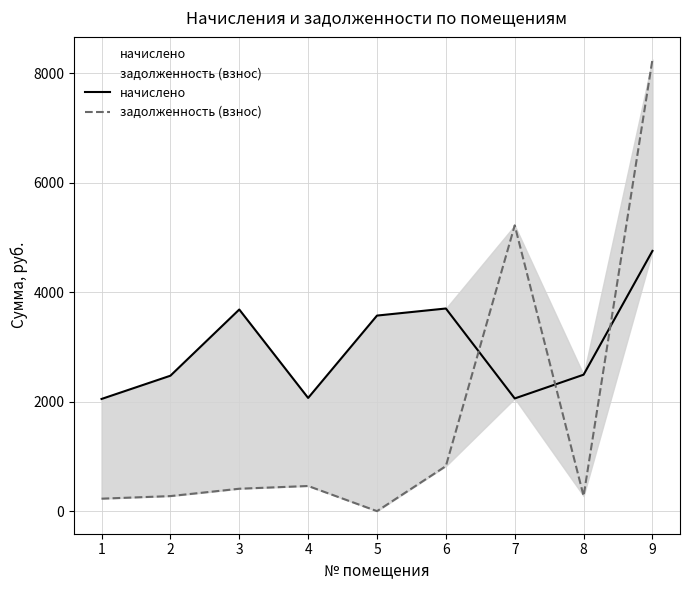

What is the highest value of the задолженность (взнос) series?

8253.4